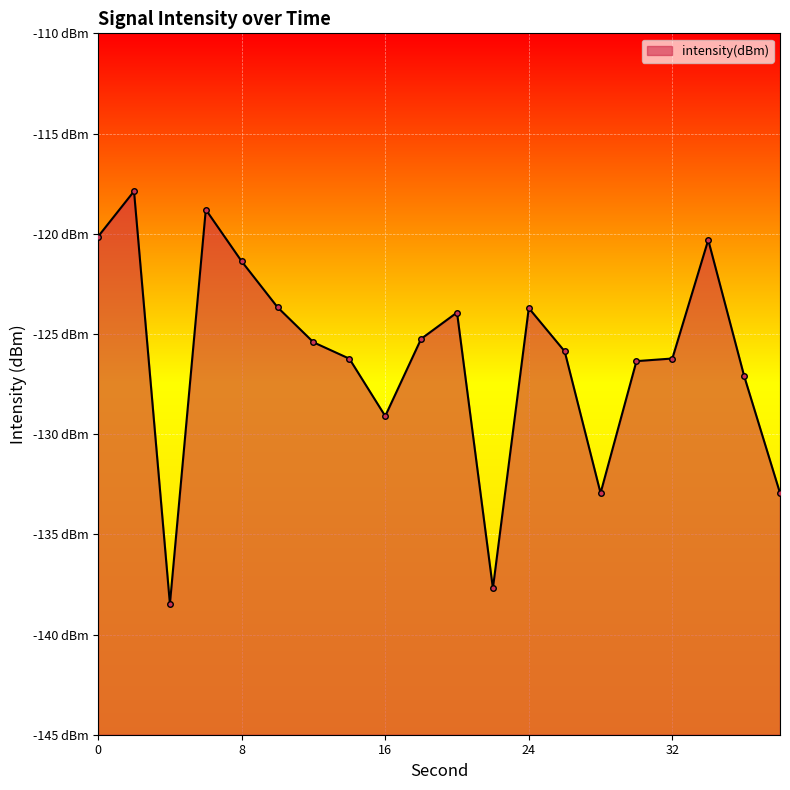

What is the value of the 19th point from the left?

-127.1